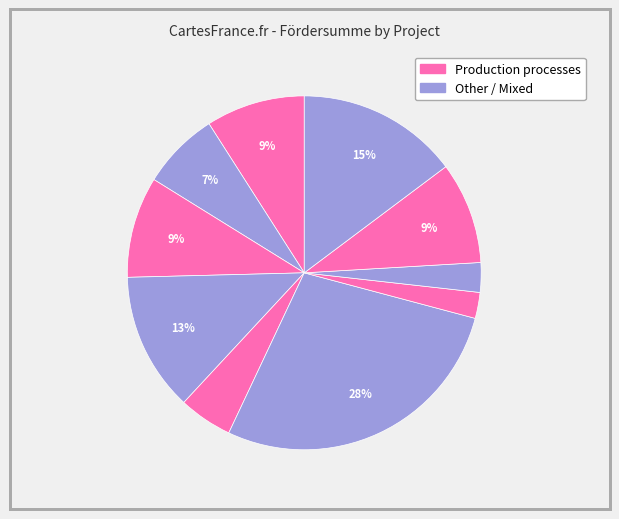

How many segments does this pie chart have?

10